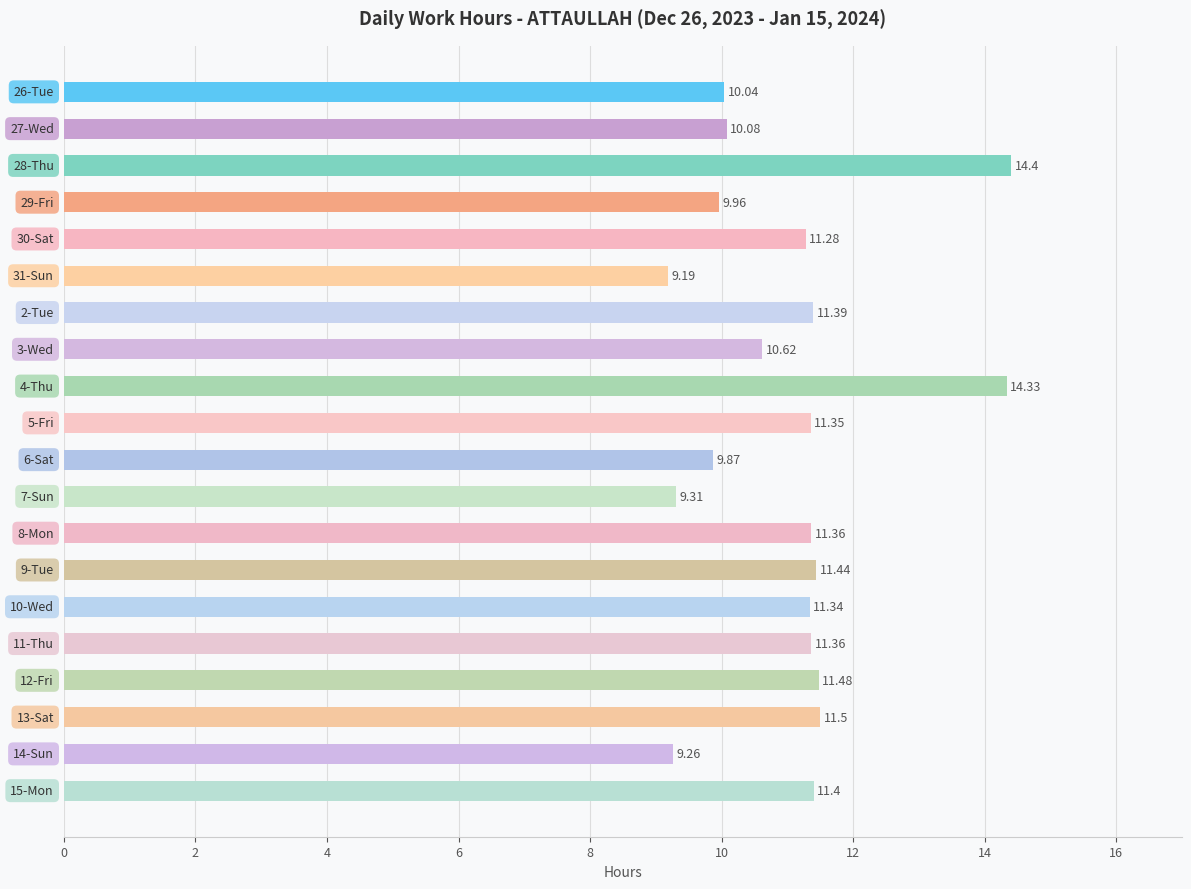

How many data points does each series have?

20